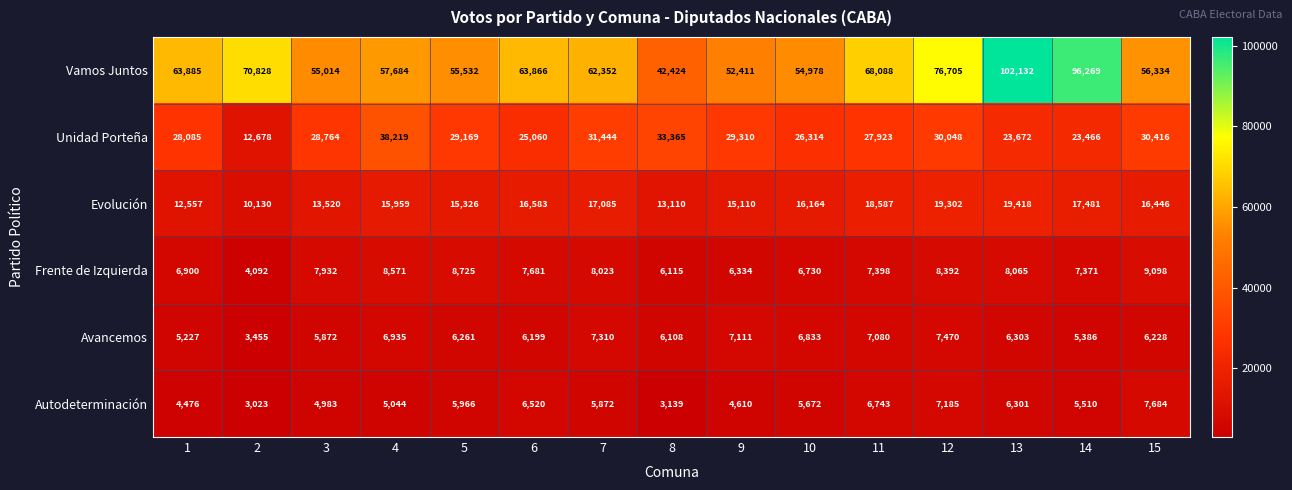

Rank the series by their maximum value, from highest to lowest.

Vamos Juntos, Unidad Porteña, Evolución, Frente de Izquierda, Autodeterminación, Avancemos